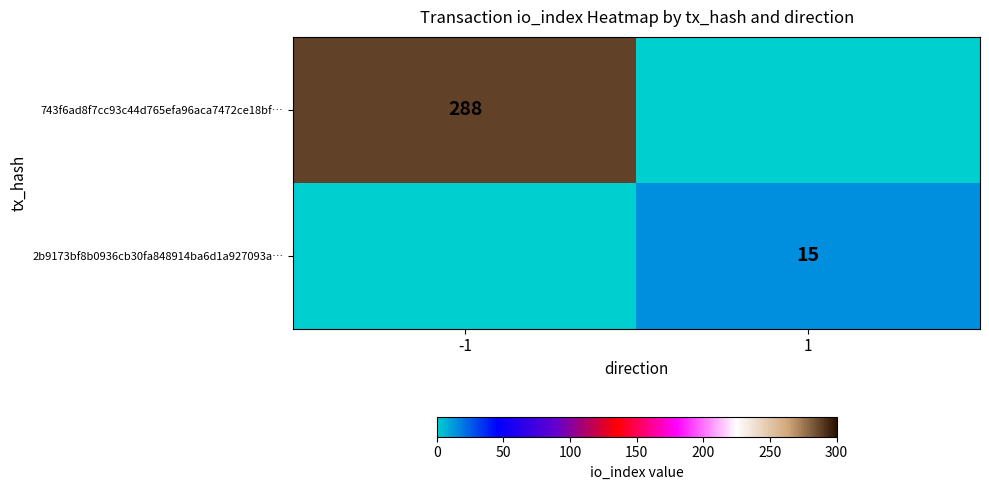

True or false: 2b9173bf8b0936cb30fa848914ba6d1a927093a… has a value of 15 at 1.

True